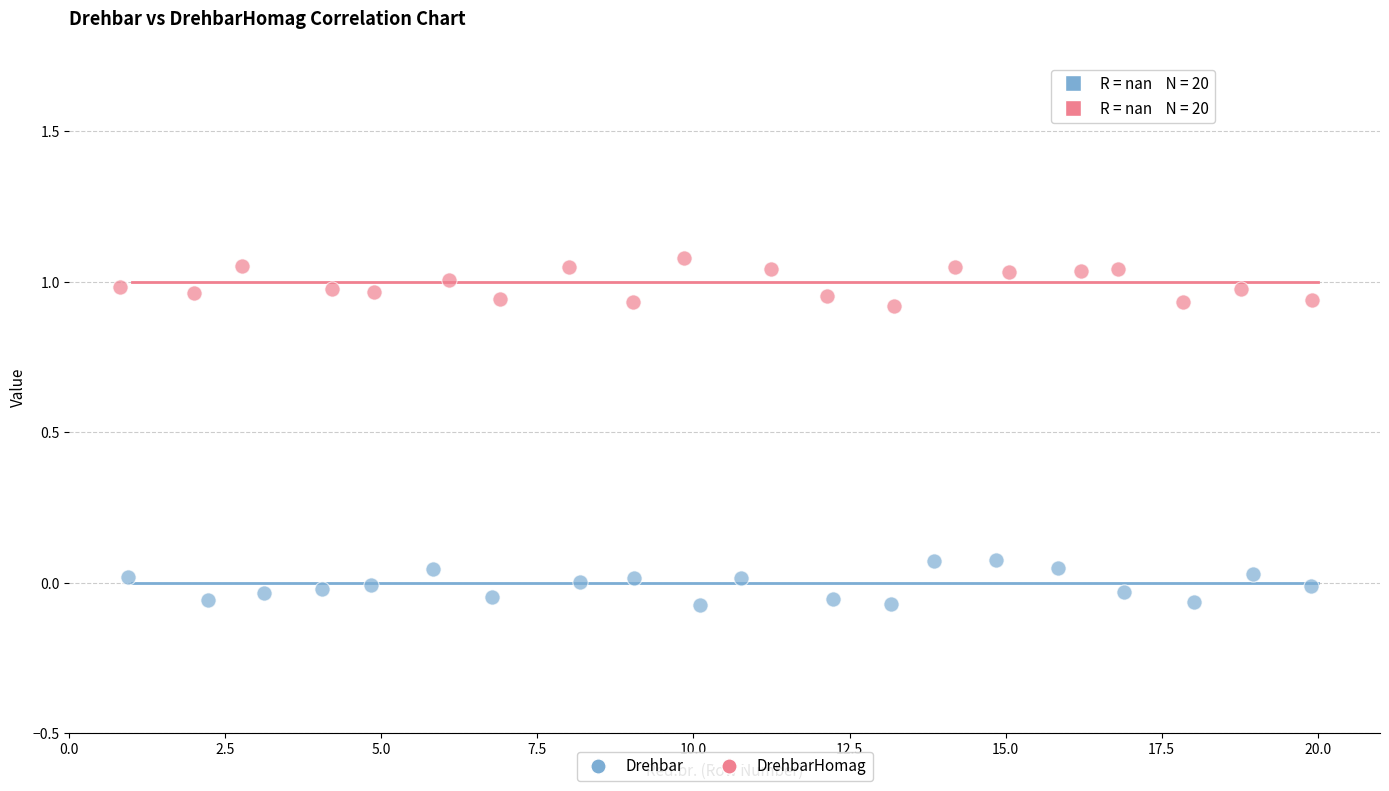

Which series contains the highest Y value?

DrehbarHomag